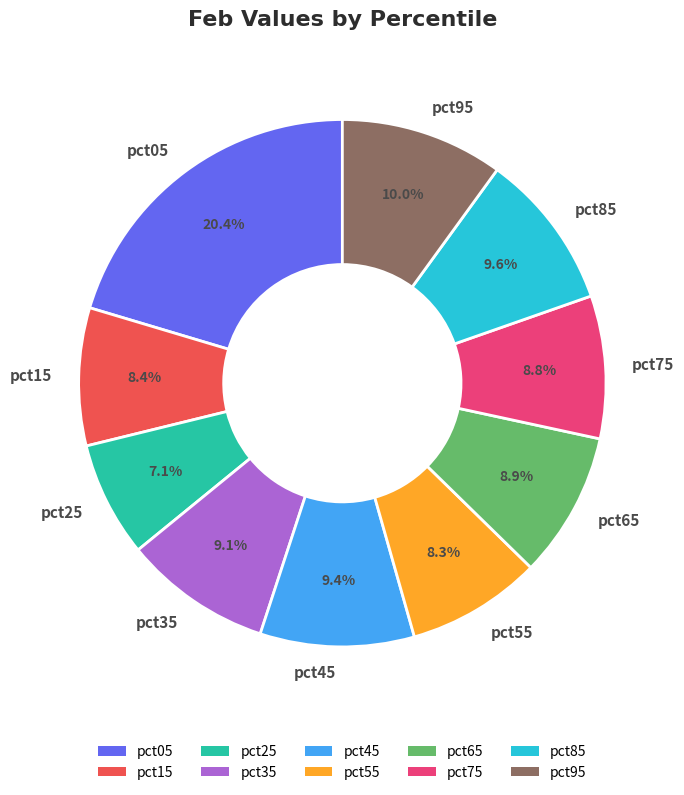

Combined, do pct55 and pct65 account for over 50%?

No